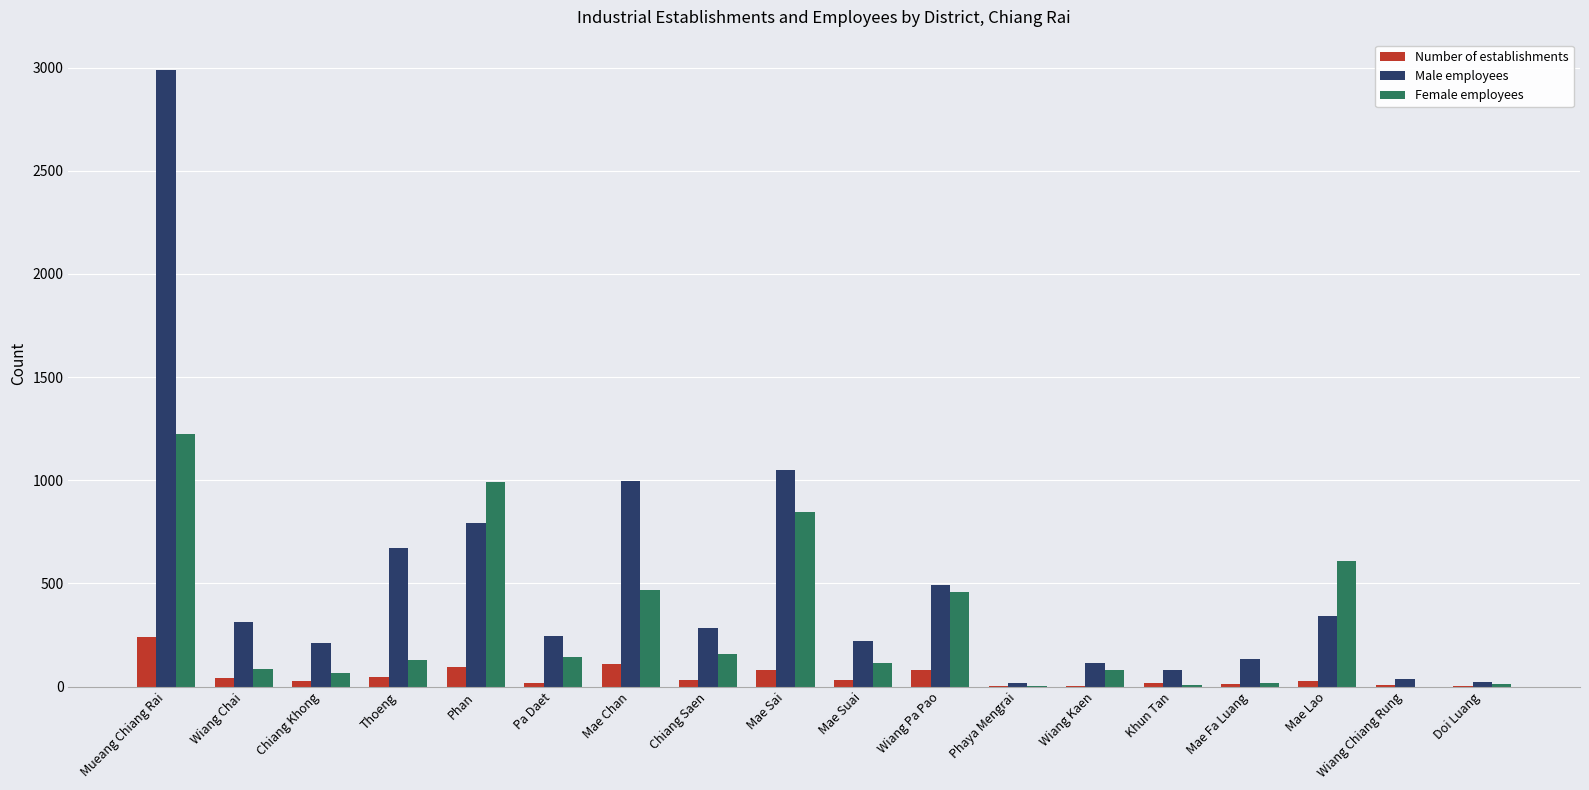

Between Thoeng and Mae Fa Luang, which series saw the biggest shift?

Male employees